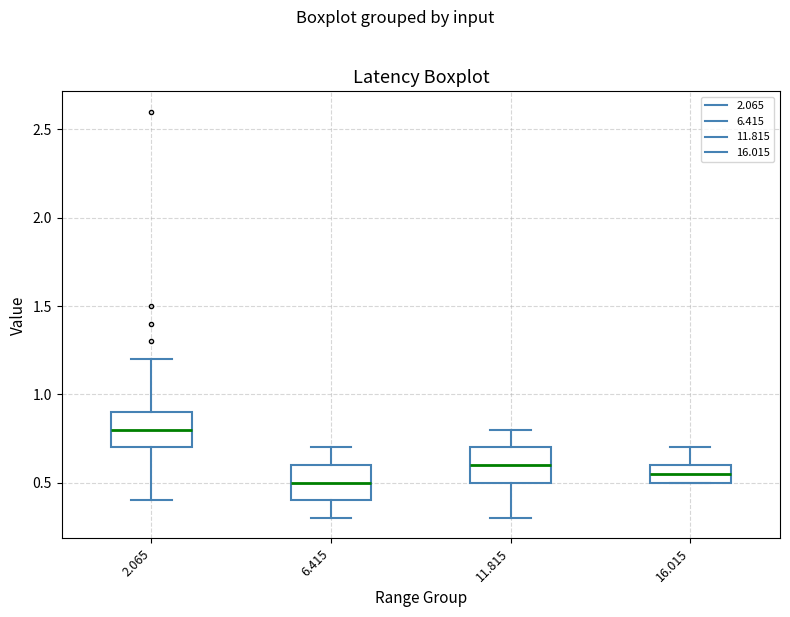

Where does the median line of the box at x = 16.015 sit on the y-axis? The values are not printed on the chart, so give them approximately, as read against the axis.

0.55